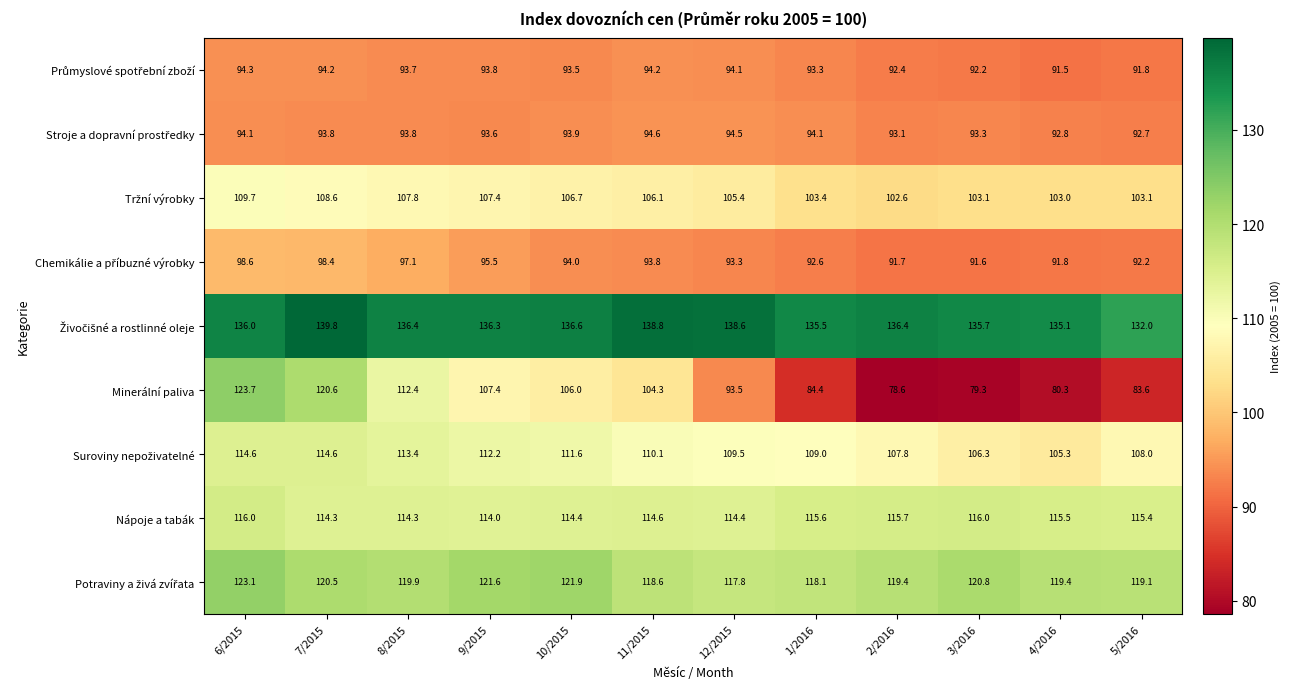

At which category is the sum across all series the highest?

6/2015